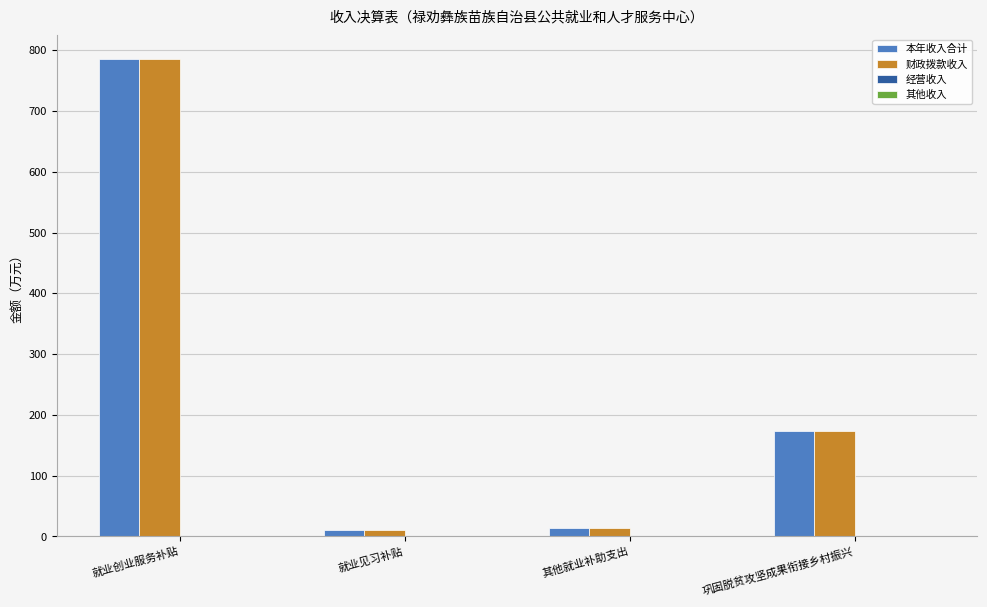

Where is 本年收入合计 nearest to the value 398?

巩固脱贫攻坚成果衔接乡村振兴